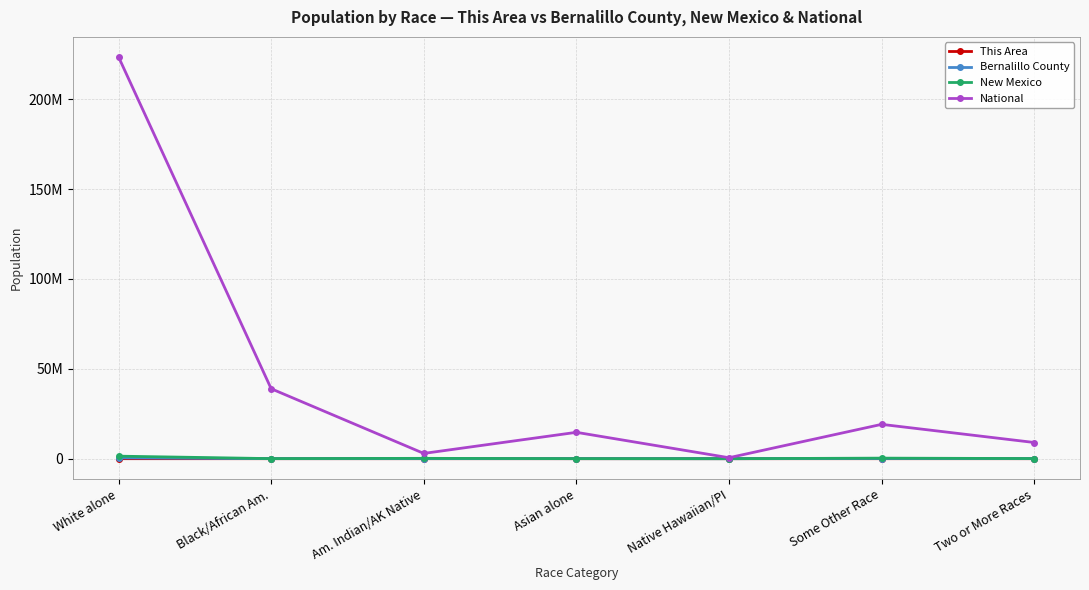

What are all the series names shown in the legend?

This Area, Bernalillo County, New Mexico, National